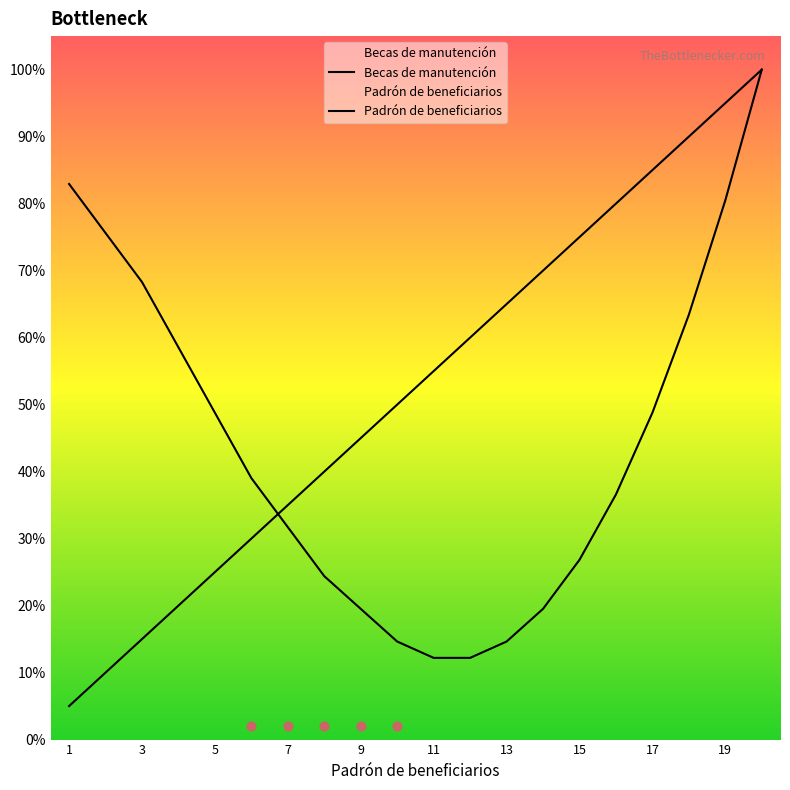

Which series contains the highest Y value?

Becas de manutención